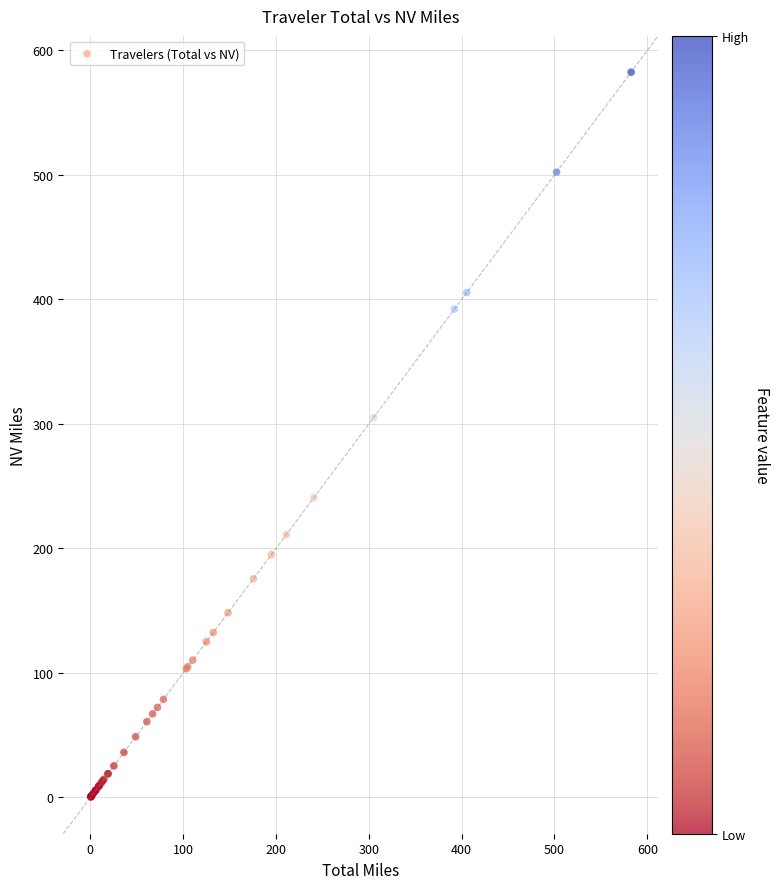

What Y value in the scatter plot is closest to 291?

305.3